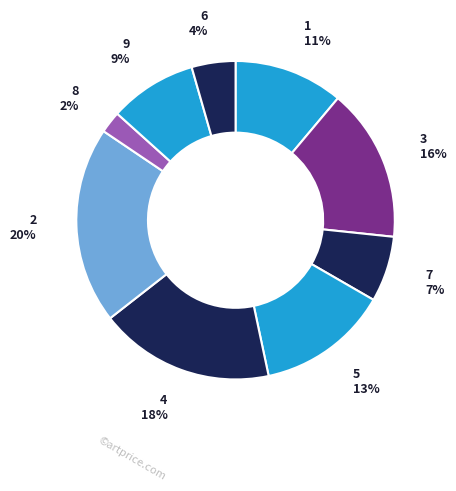

The 3 slice represents 1% of the pie. True or false?

False